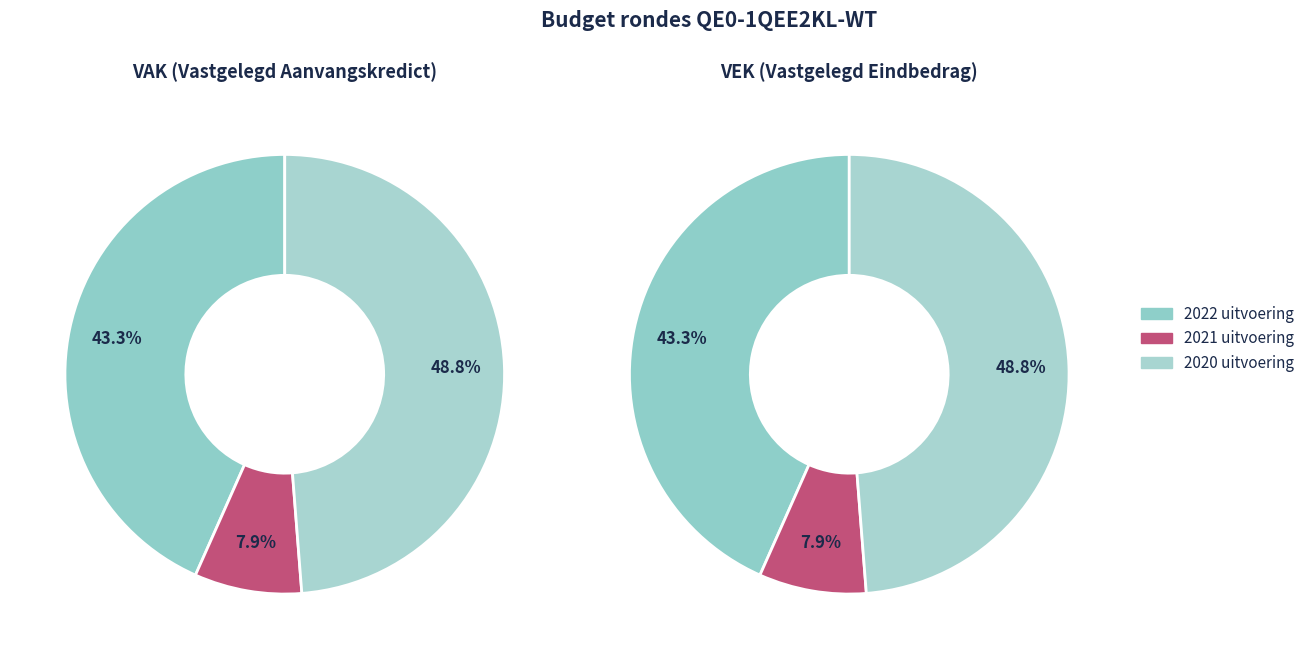

What portion of the pie excludes 2021 uitvoering?

92.1%